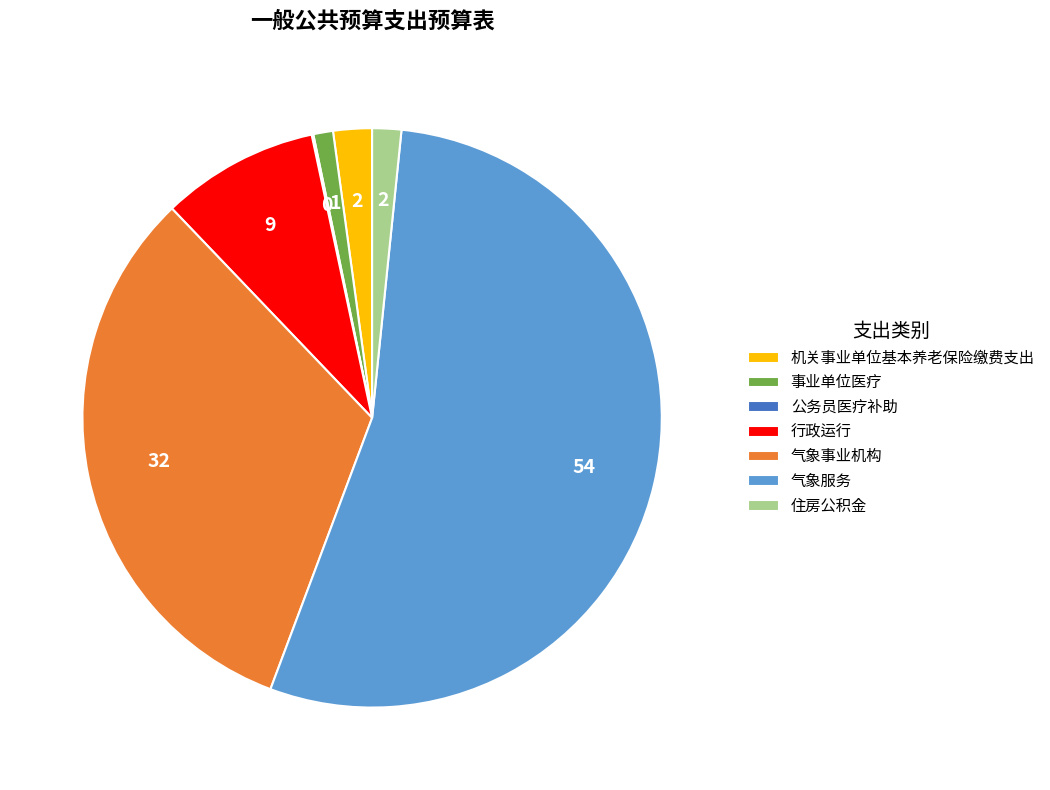

What is the largest slice in the pie chart?

气象服务